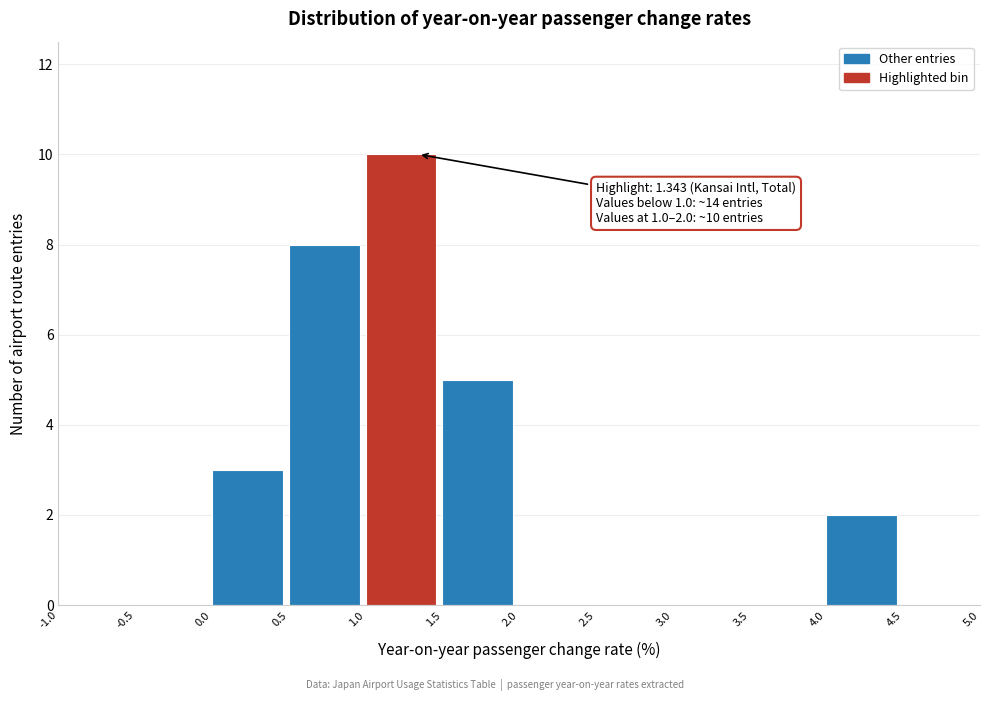

Which range on the x-axis has the tallest bar?

1.0 to 1.5